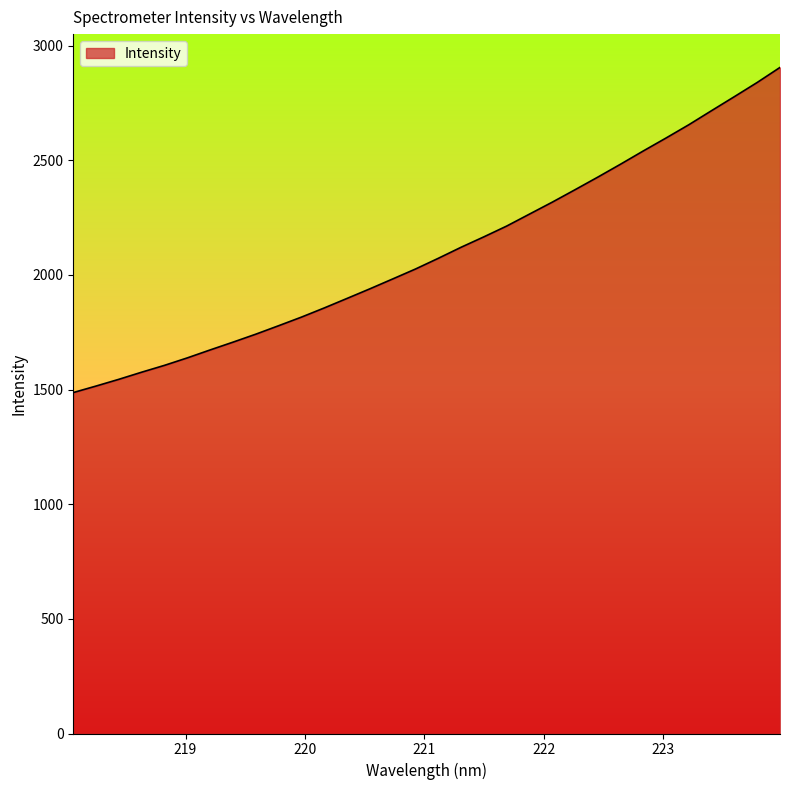

Reading left to right, what are all the values shown in this chart?

1487.0	1515.5	1544.9	1576.0	1605.8	1638.4	1673.1	1706.9	1741.7	1778.6	1816.1	1856.1	1897.6	1939.5	1982.5	2025.8	2072.5	2120.7	2166.2	2213.1	2265.3	2317.4	2371.7	2426.7	2483.1	2541.0	2597.5	2655.4	2716.9	2777.8	2839.6	2905.1